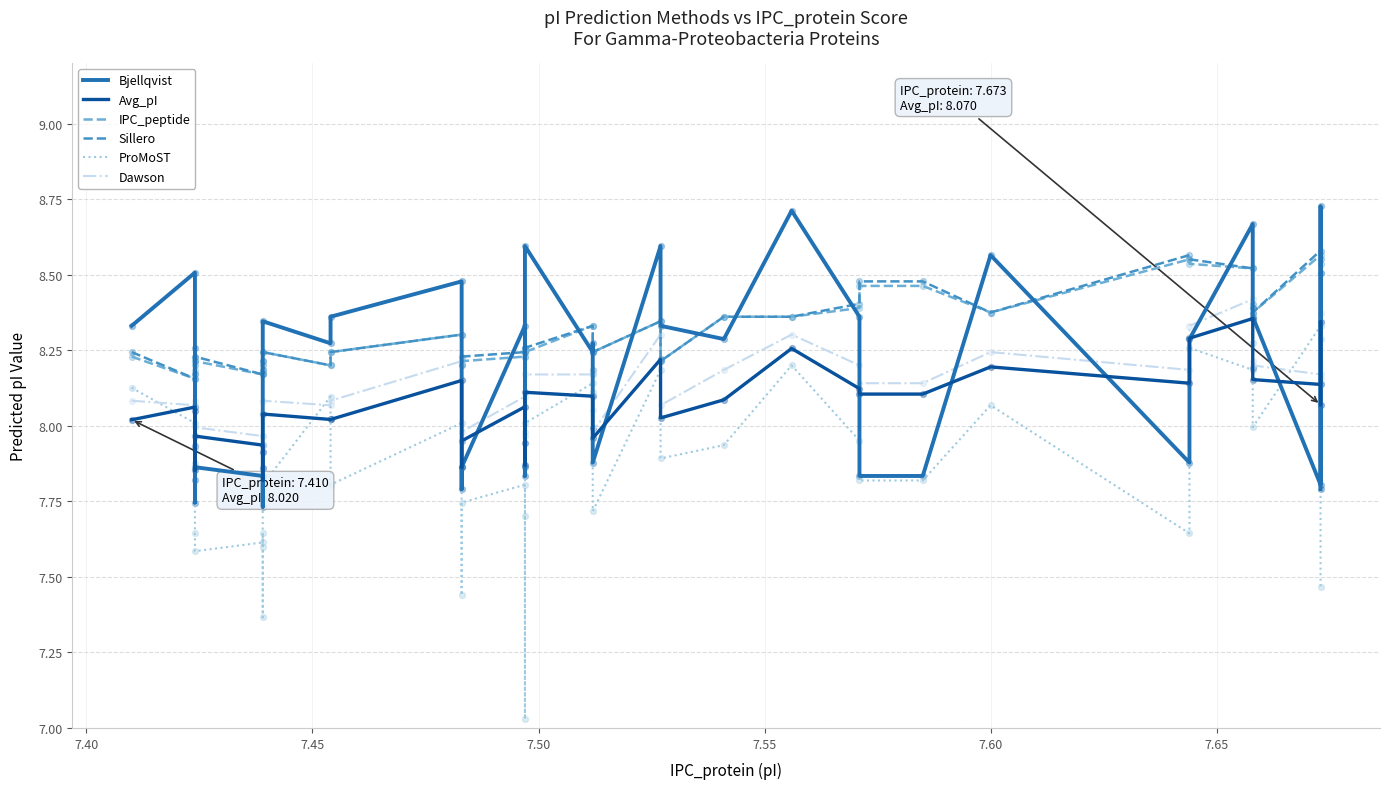

Which series contains the lowest Y value?

ProMoST